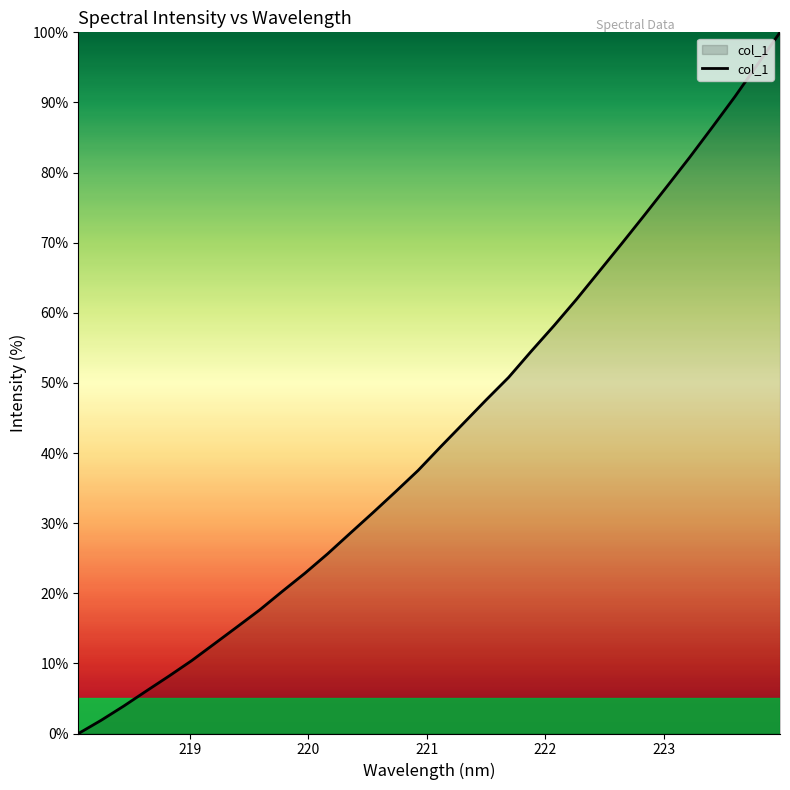

What is the difference between the maximum and minimum values?

100.0